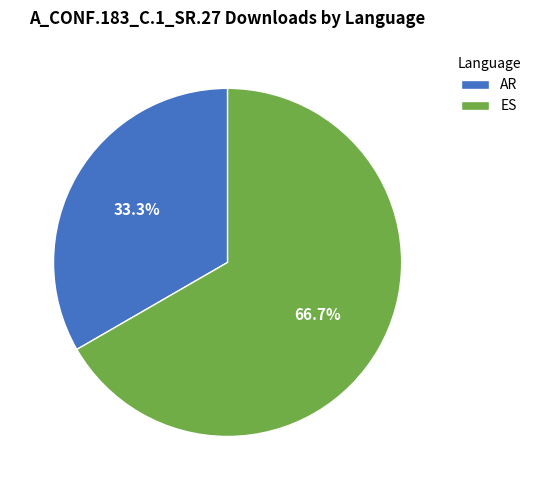

Is it true that ES is 78% of the pie?

False